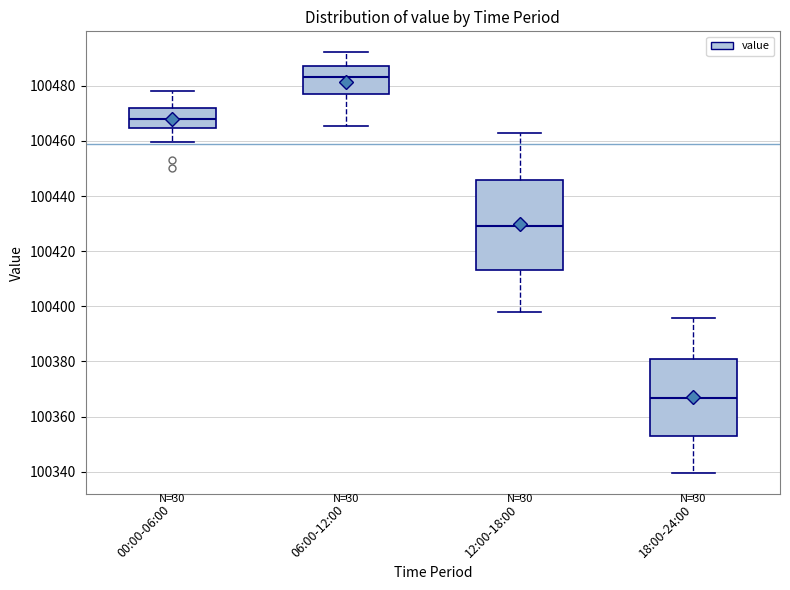

Reading left to right, read every box against the y-axis: the position of its median line, the range the box covers, and the ends of its whiskers. The values are not printed on the chart, so give them approximately, as read against the axis.

00:00-06:00: median 100468, box 100464 to 100472, whiskers 100460 to 100478
06:00-12:00: median 100484, box 100478 to 100486, whiskers 100466 to 100492
12:00-18:00: median 100430, box 100414 to 100446, whiskers 100398 to 100462
18:00-24:00: median 100366, box 100352 to 100380, whiskers 100340 to 100396